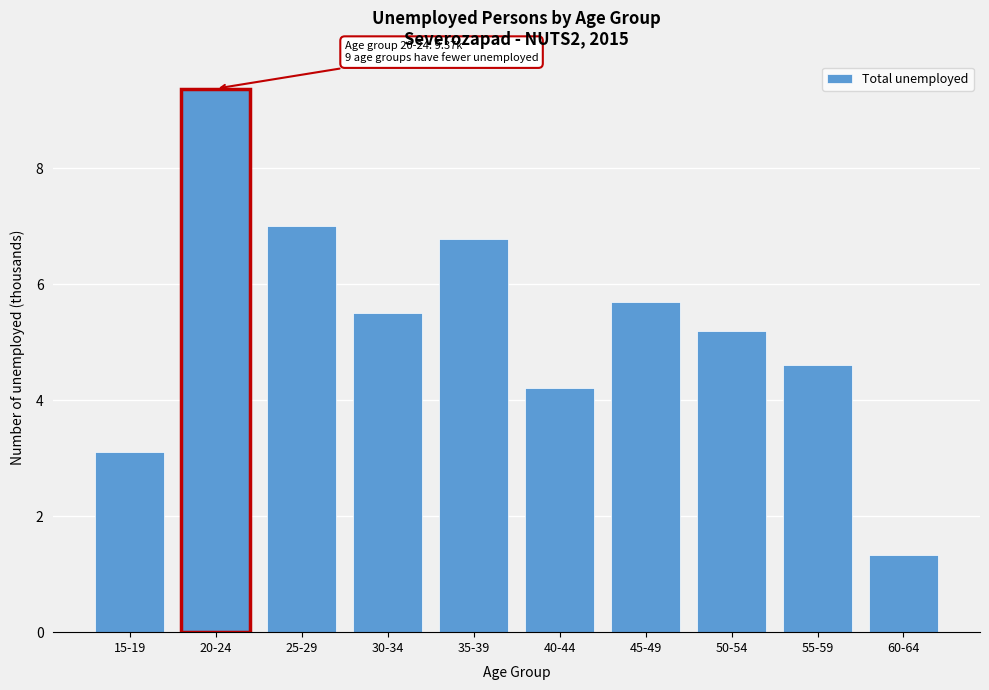

Reading left to right, list all the values displayed in this chart.

3.1	9.4	7.0	5.5	6.8	4.2	5.7	5.2	4.6	1.3